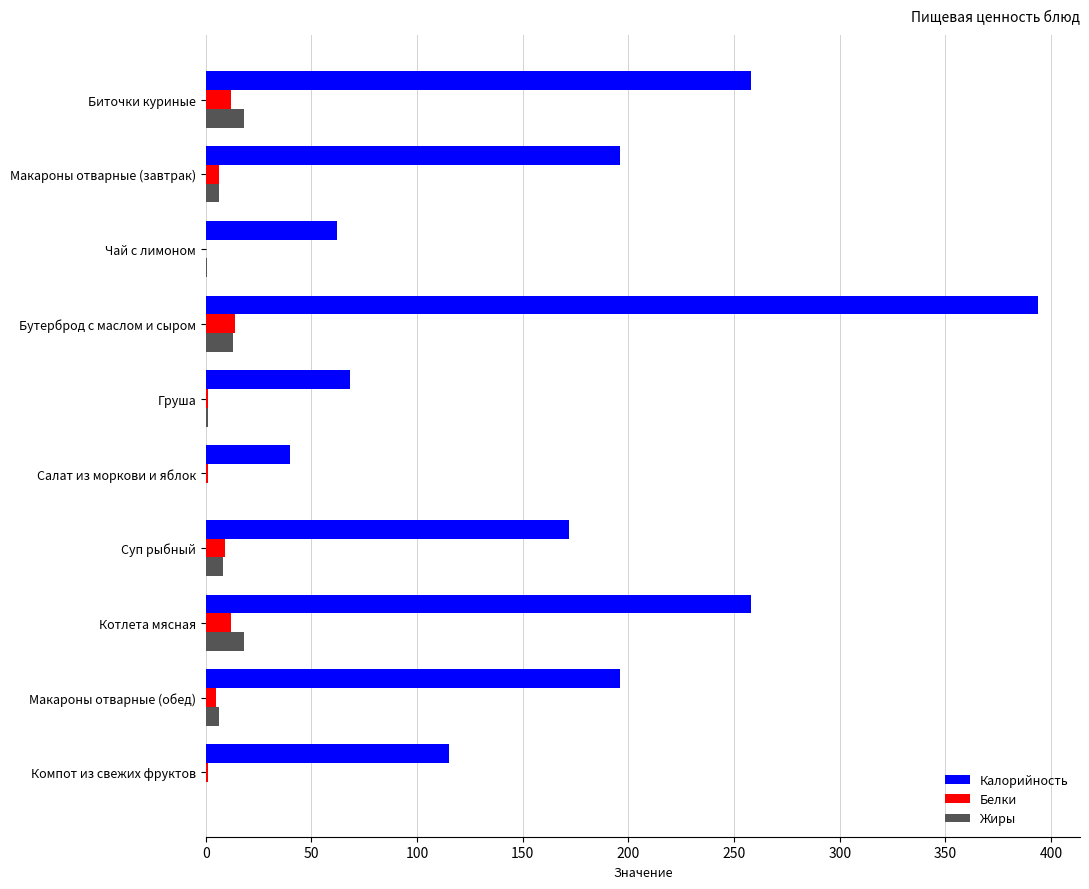

What is the sum of all Белки values?

61.0